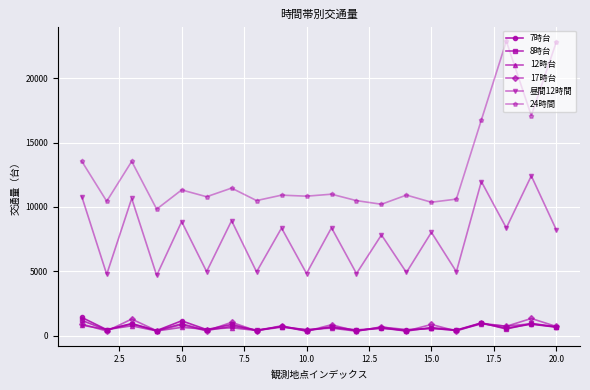

What is the value of the 昼間12時間 point at the 20th from the left?

8220